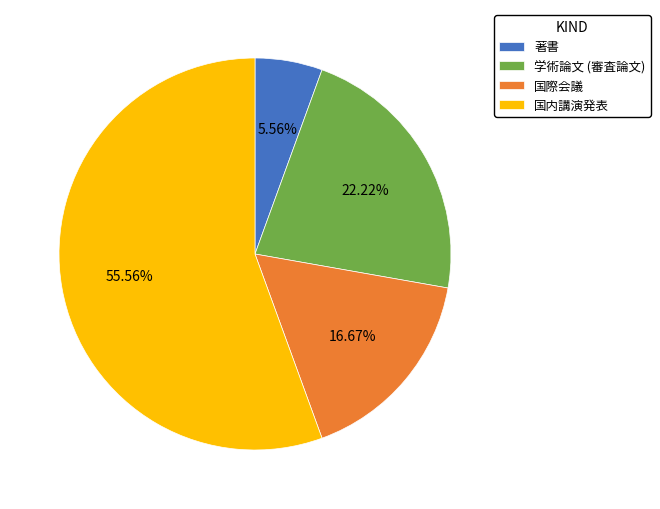

Count the number of slices in the pie.

4